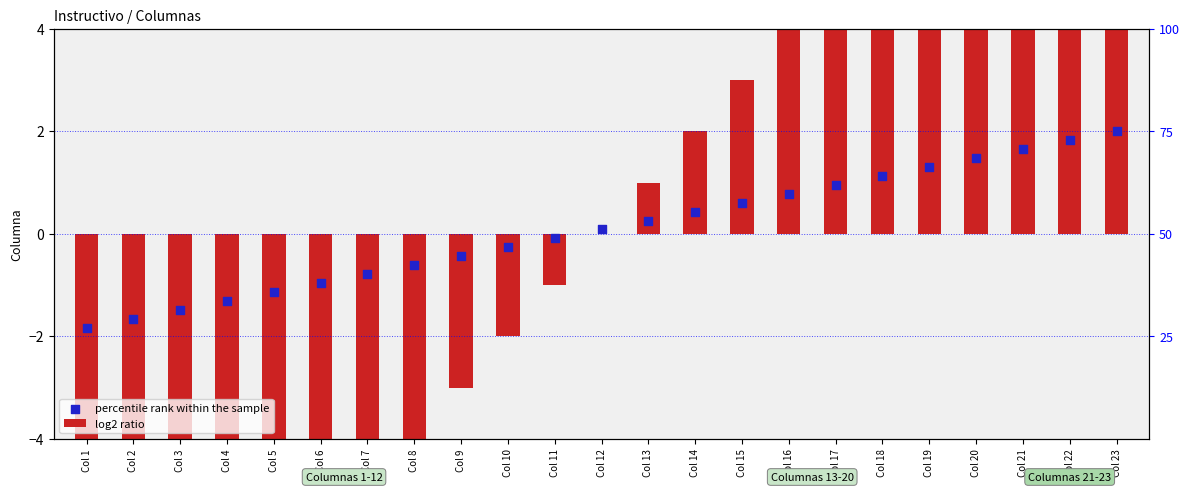

At which category is the sum across all series the highest?

Col 23